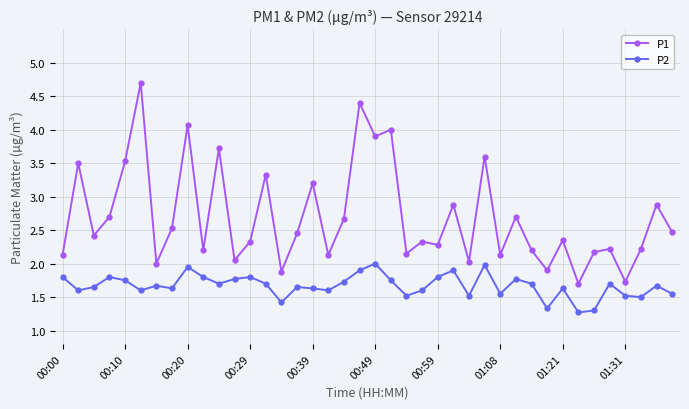

How many lines are shown in the chart?

2